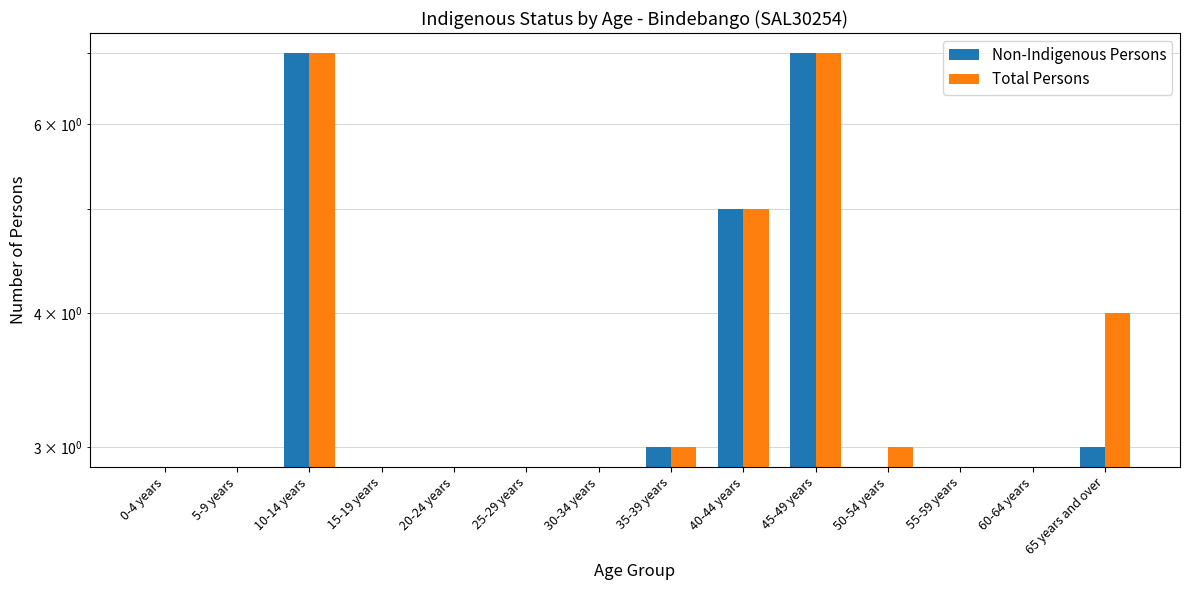

Are the bars horizontal?

No